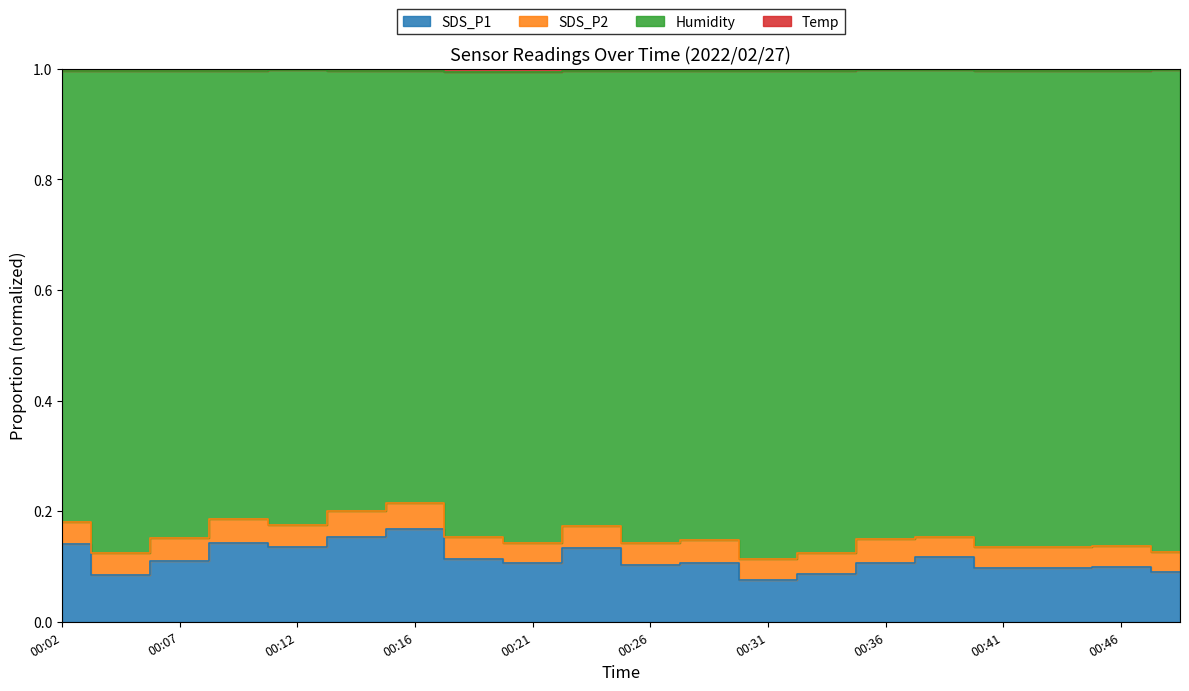

What is the value of the SDS_P1 point at the 11th from the left?

0.1